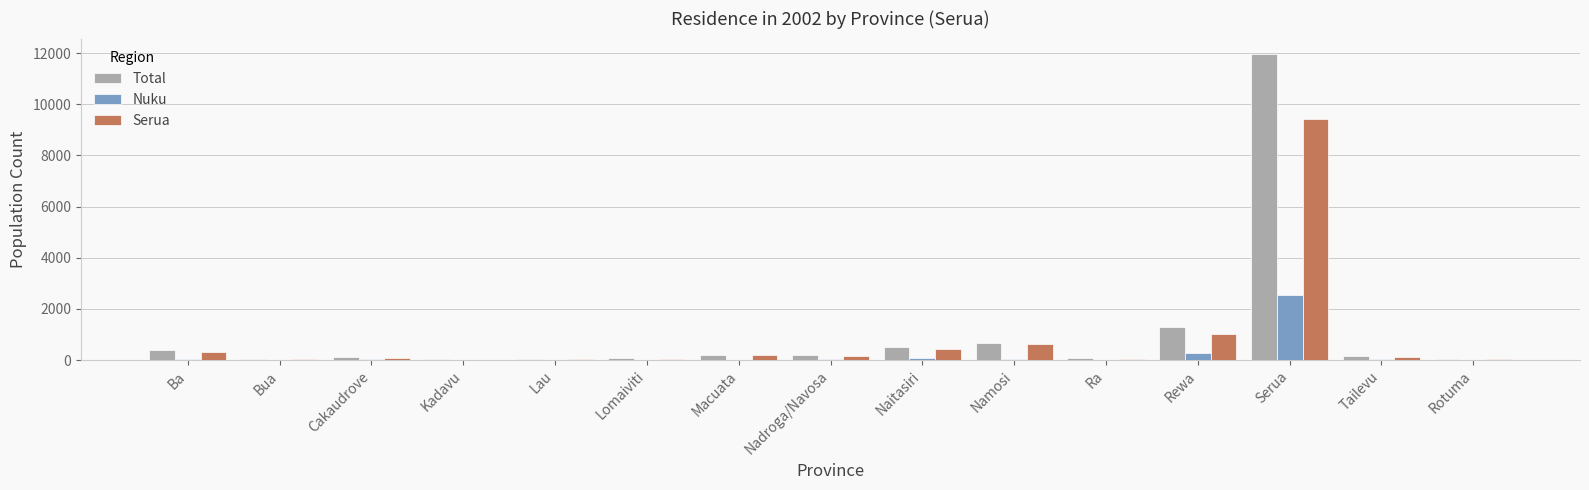

Are the bars horizontal?

No